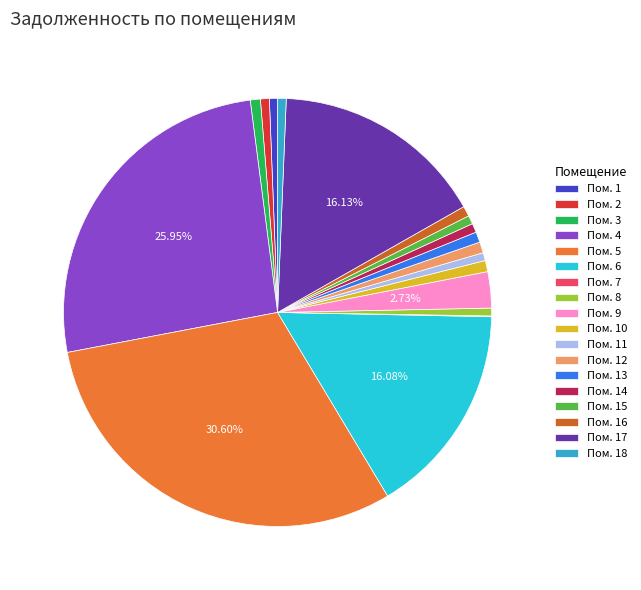

Is there any slice that represents more than half of the pie?

No